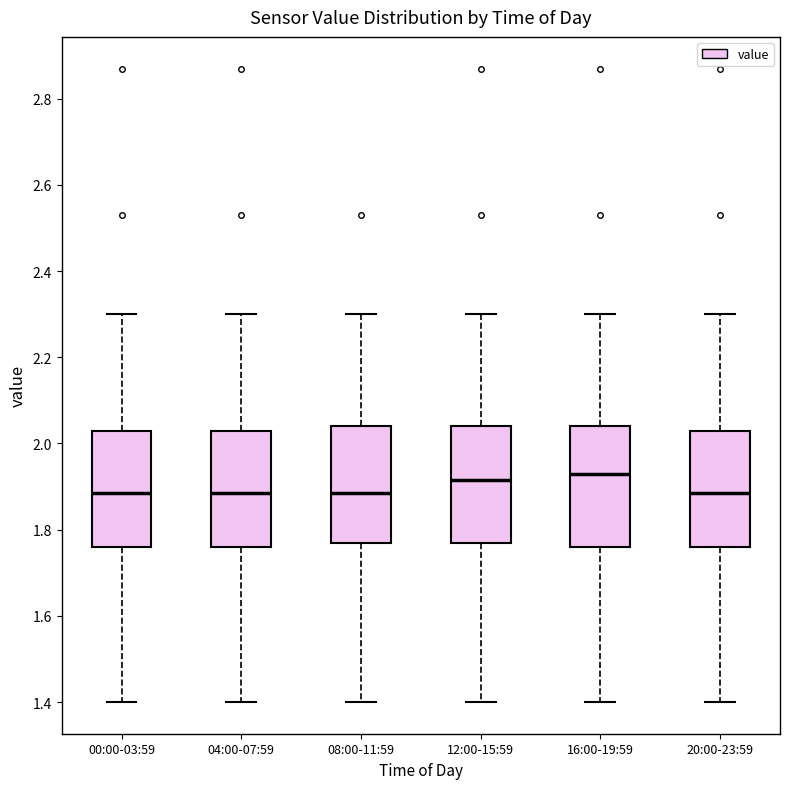

Where is the upper edge of the box for 20:00-23:59 on the y-axis? The values are not printed on the chart, so give them approximately, as read against the axis.

2.04